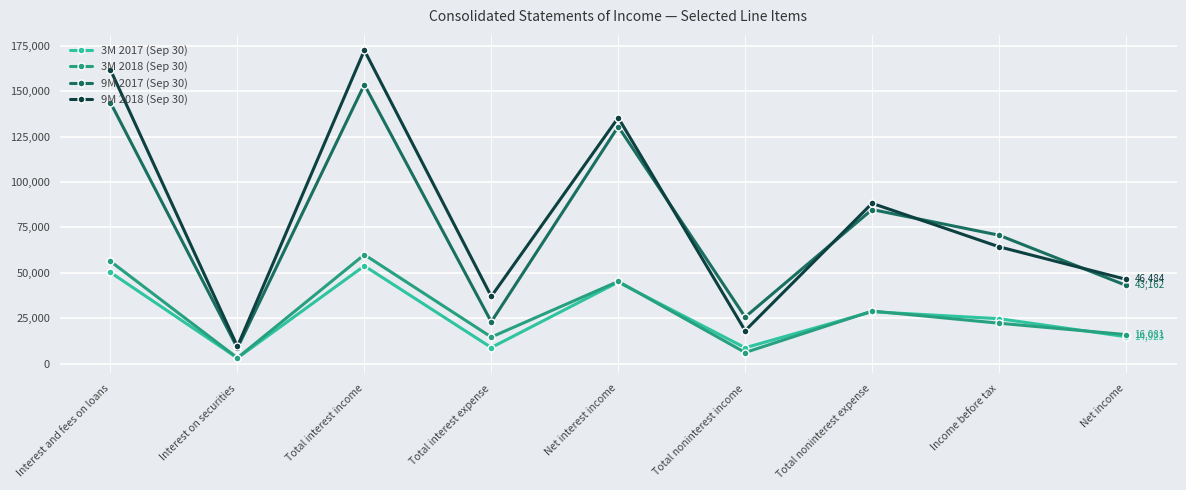

True or false: 9M 2018 (Sep 30) and 3M 2018 (Sep 30) cross at least once.

False